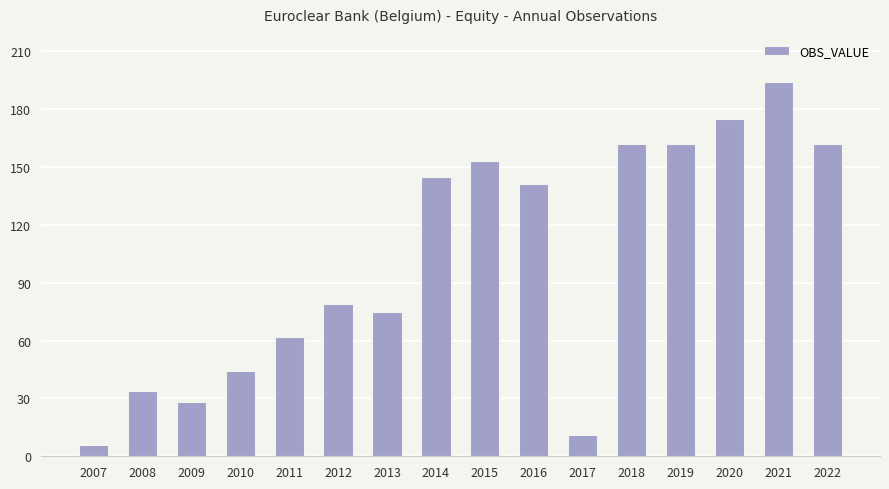

The chart shows a value of 153 at 2015. True or false?

True